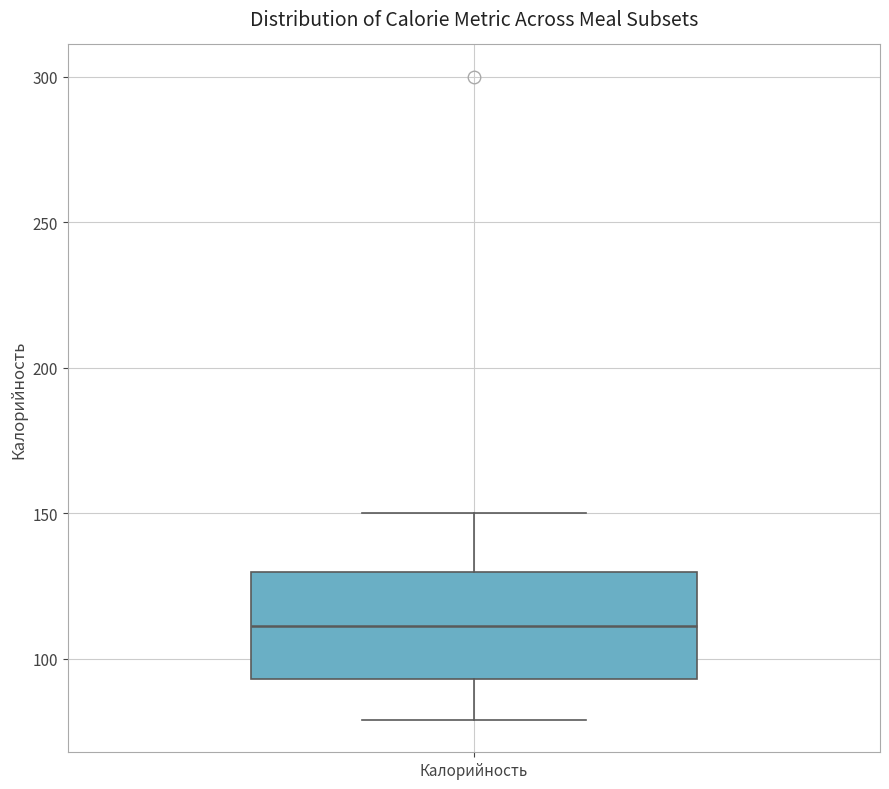

Transcribe this box plot: give where the median line is, the range the box spans, and where the two whiskers end, as read against the y-axis. The values are not printed on the chart, so give them approximately, as read against the axis.

median 110, box 95 to 130, whiskers 80 to 150